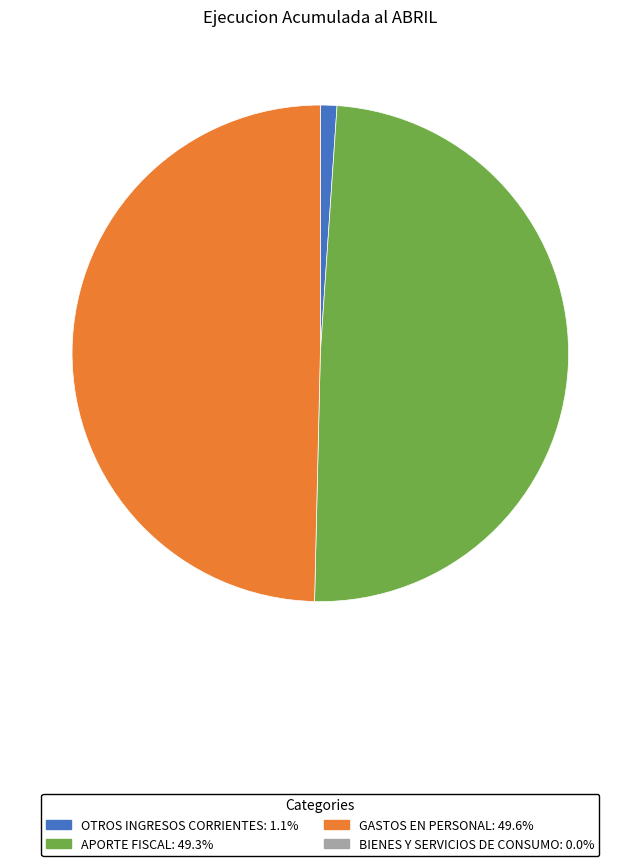

How many segments does this pie chart have?

3